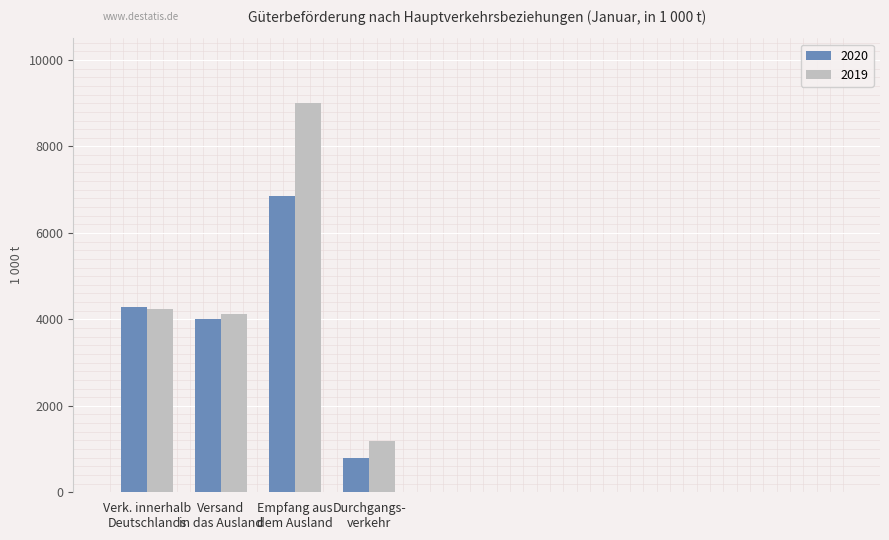

What is the label of the 3rd bar from the left?

Empfang aus
dem Ausland